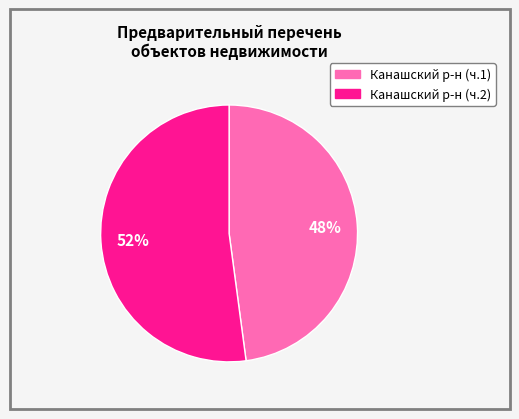

To the nearest percent, what is the average slice percentage?

50%